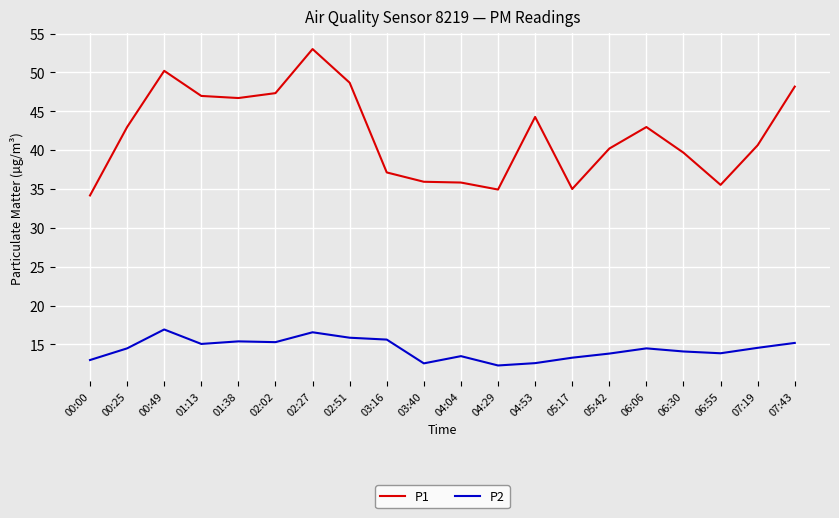

Which series has the largest total across all categories?

P1